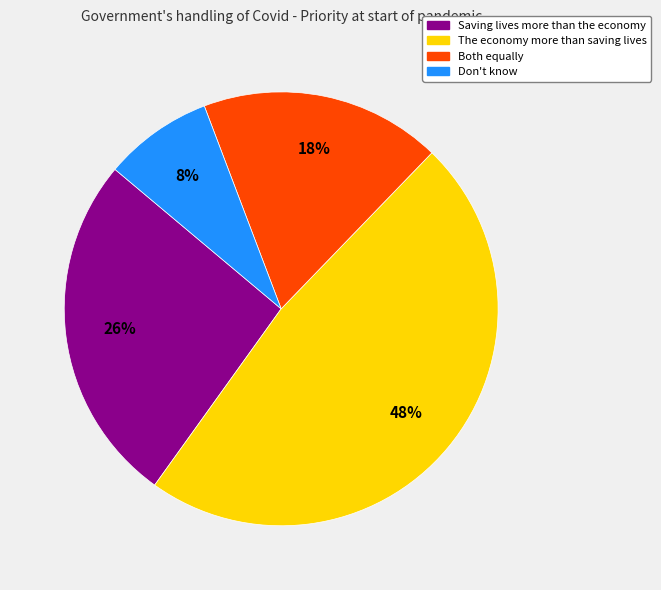

Combined, do Don't know and Both equally account for over 50%?

No